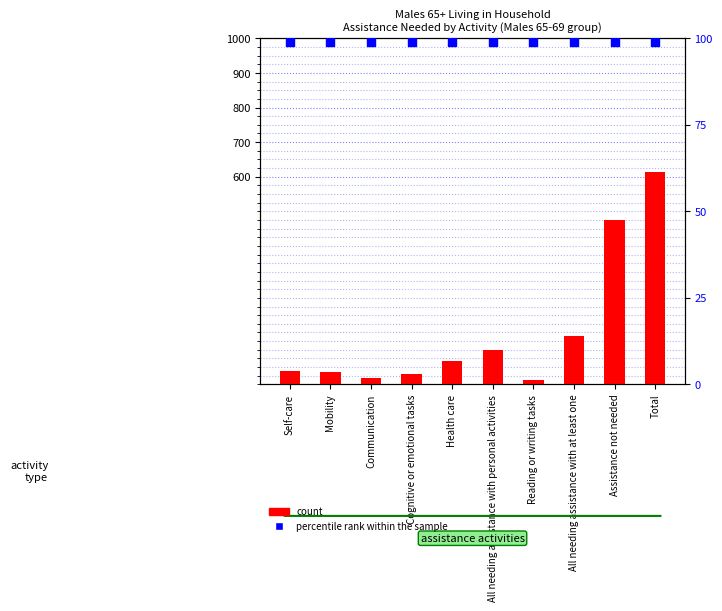

Is the value of percentile rank within the sample at Assistance not needed greater than the value of count at Health care?

Yes